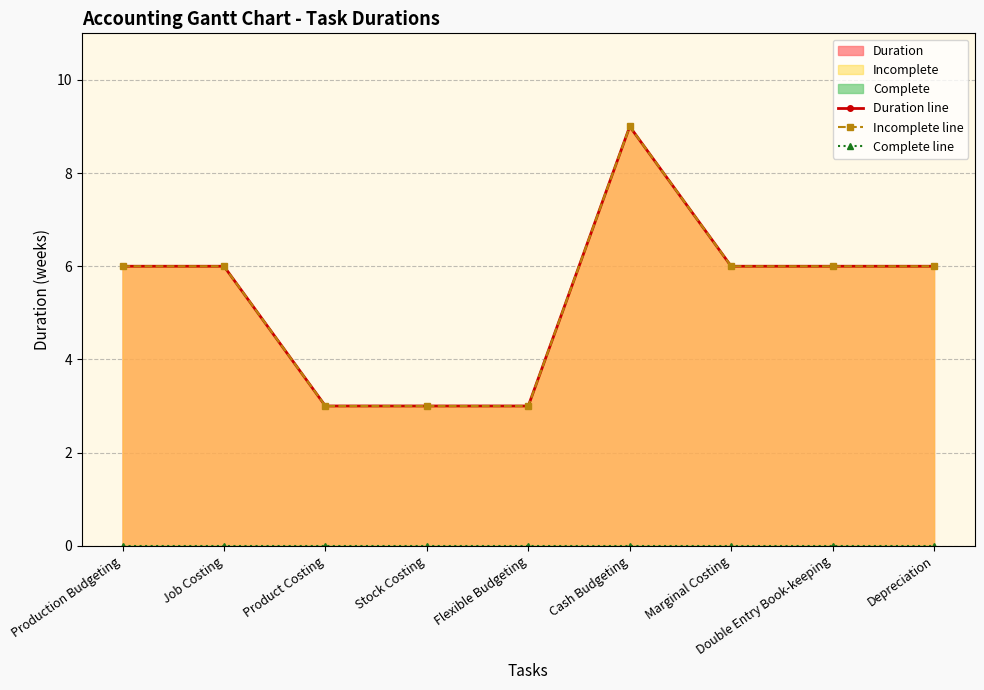

What is the greatest value displayed?

9